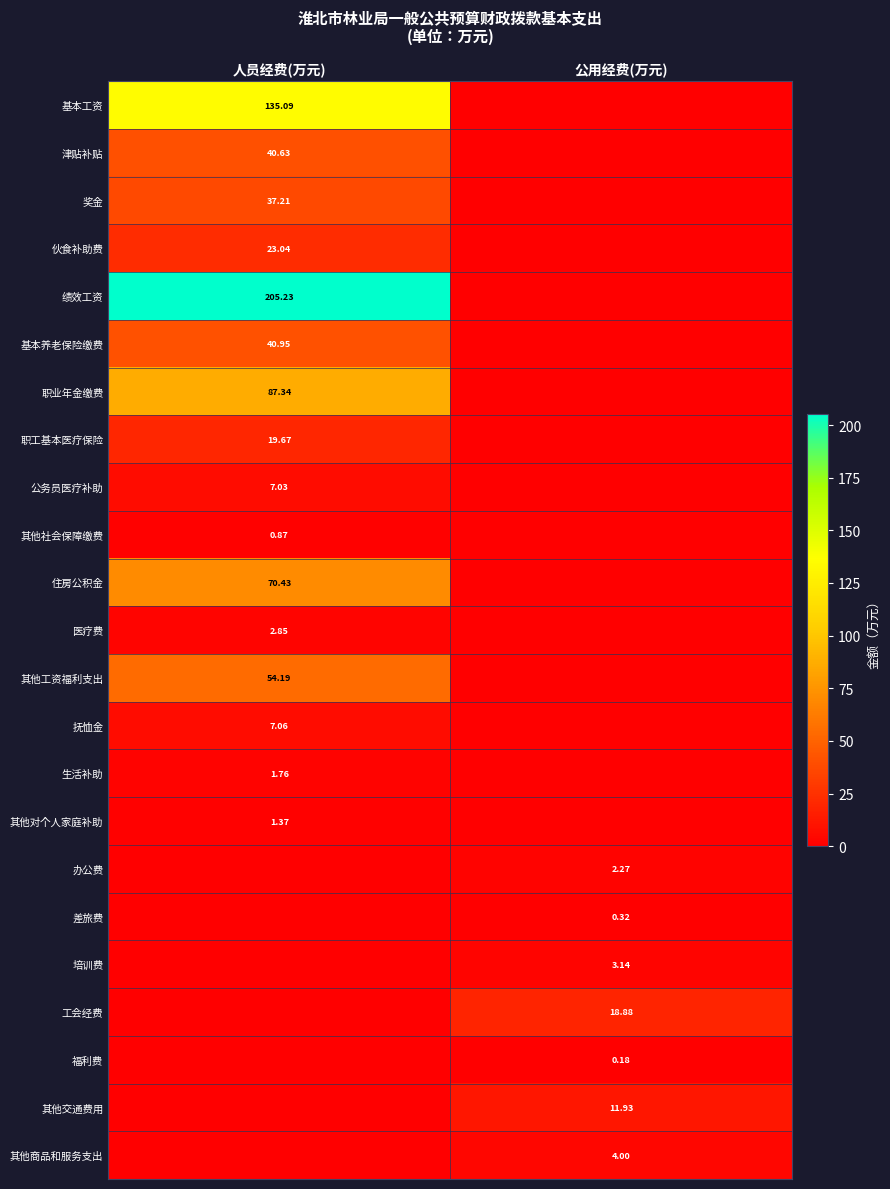

True or false: 福利费 has a value of -0.1 at 人员经费(万元).

False